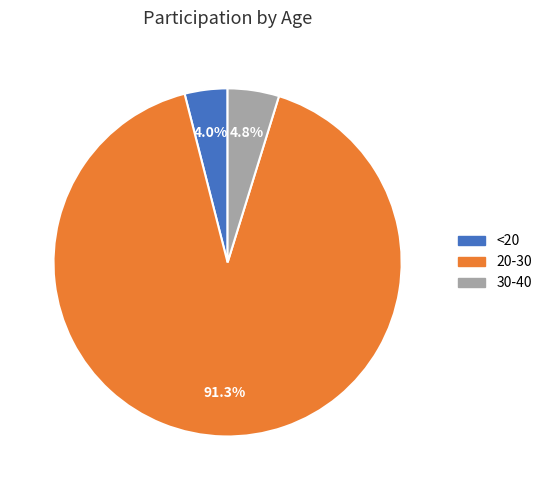

Is there any slice that represents more than half of the pie?

Yes